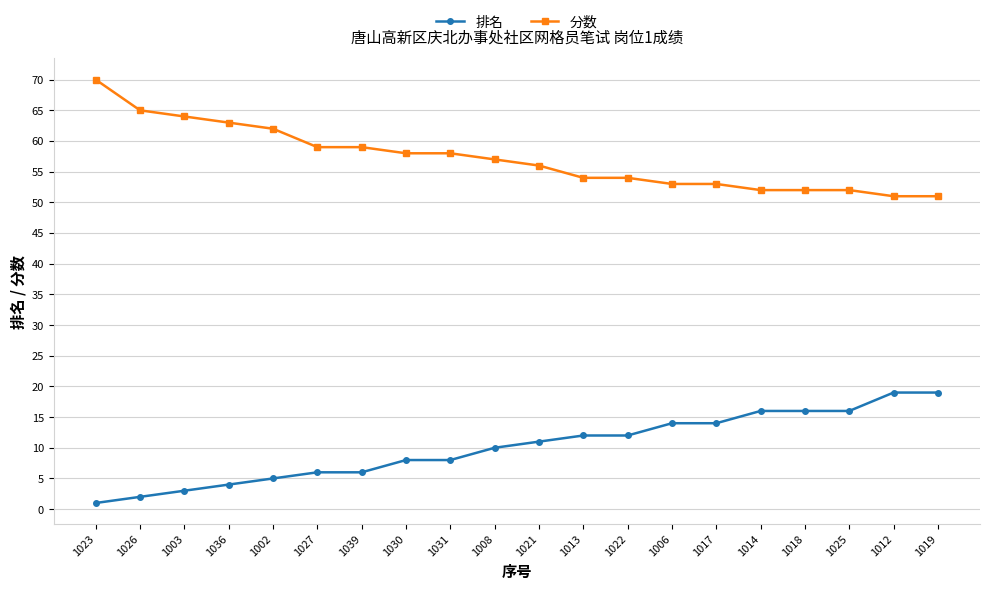

What is the value of the 分数 point at the 6th from the left?

59